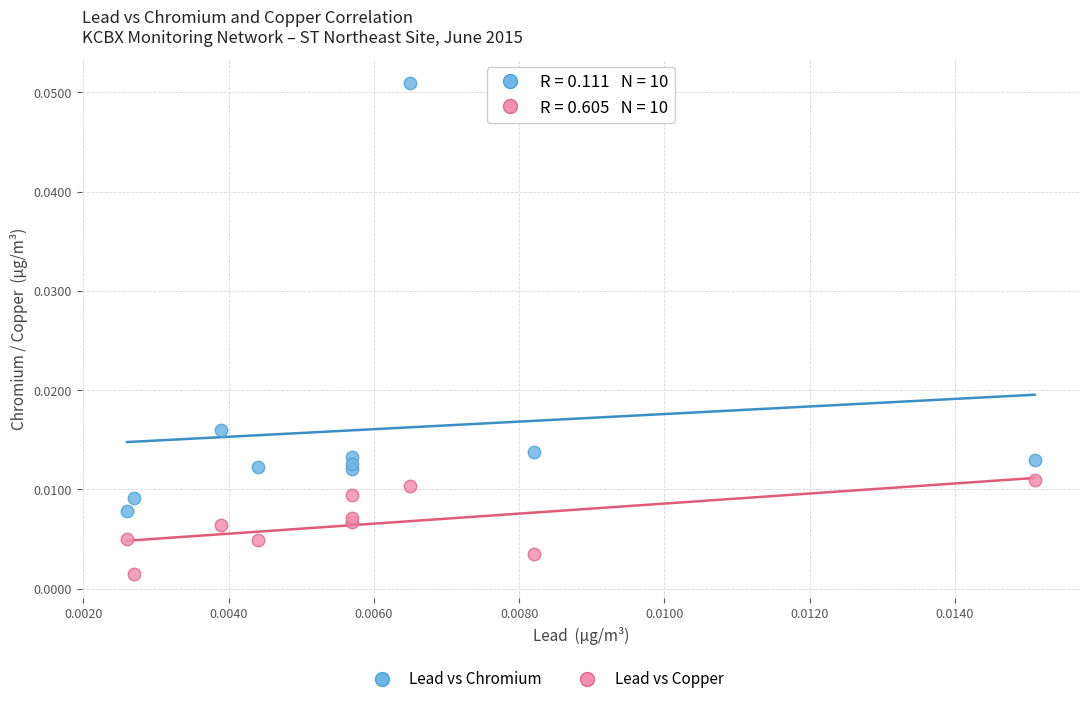

Which series has the largest Y range (max minus min)?

Lead vs Chromium